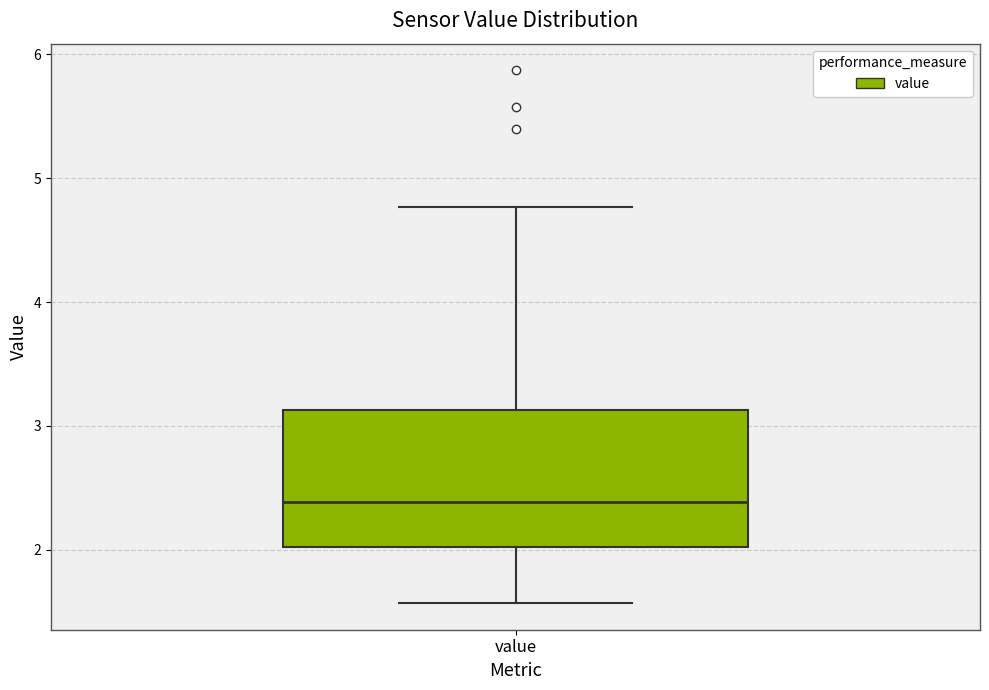

Where is the upper edge of the box for value on the y-axis? The values are not printed on the chart, so give them approximately, as read against the axis.

3.1